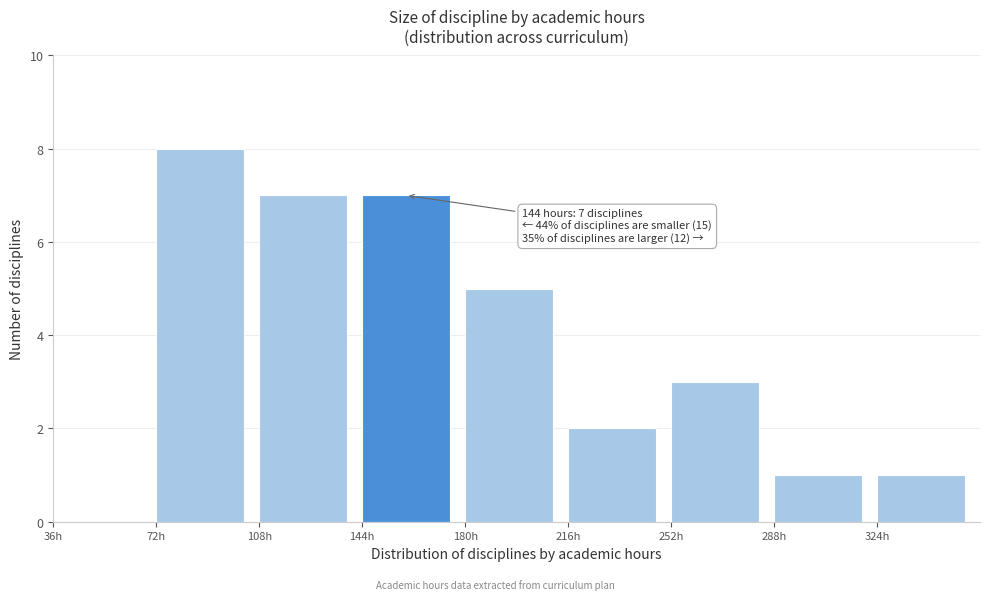

Which range on the x-axis has the tallest bar?

72 to 108